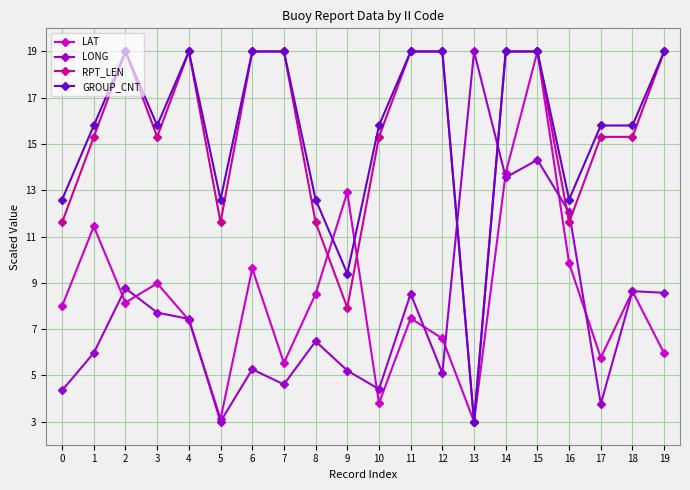

At which category does RPT_LEN reach its first local peak?

2